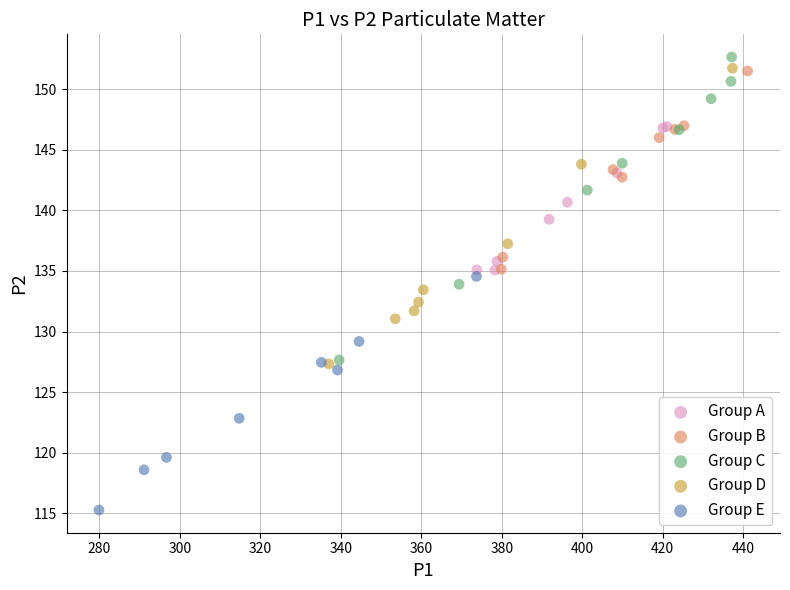

Which series contains the lowest Y value?

Group E